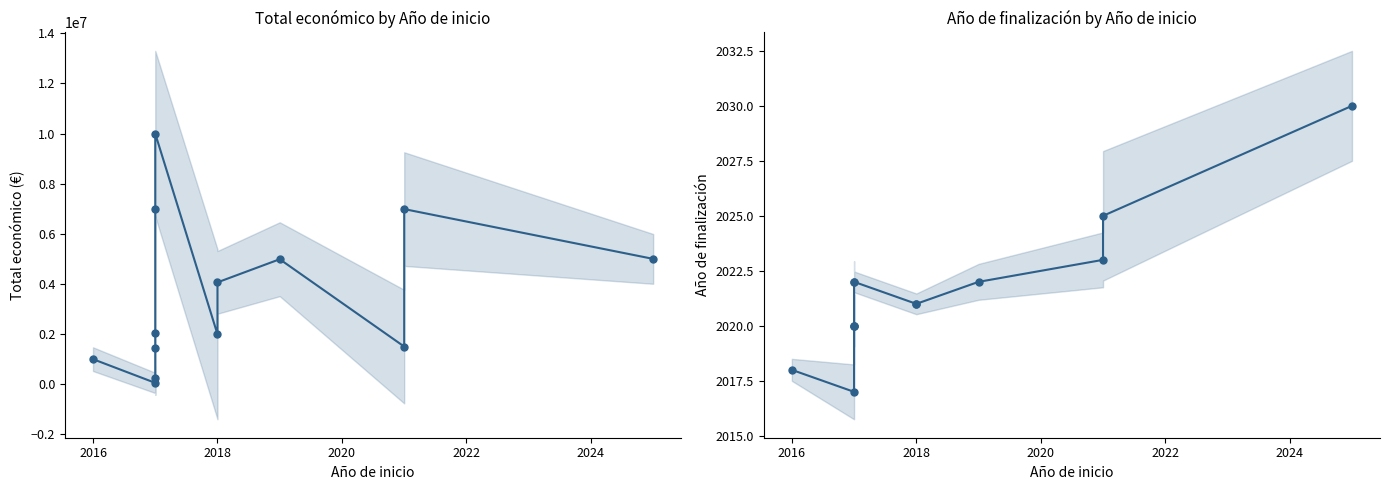

What is the total value across all series at 2024?

7002021